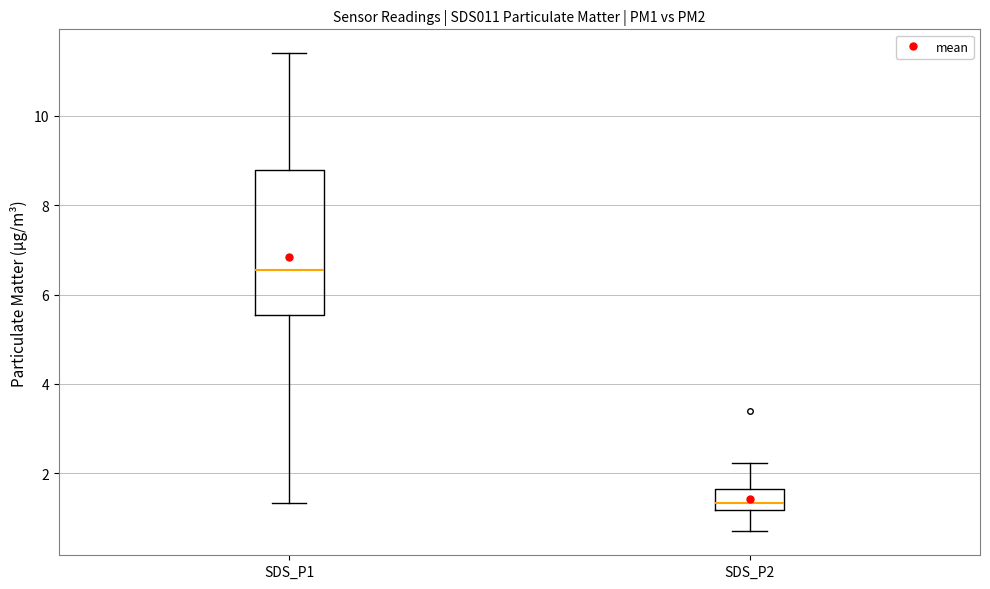

Which box is the tallest, from its lower edge to its upper edge?

SDS_P1